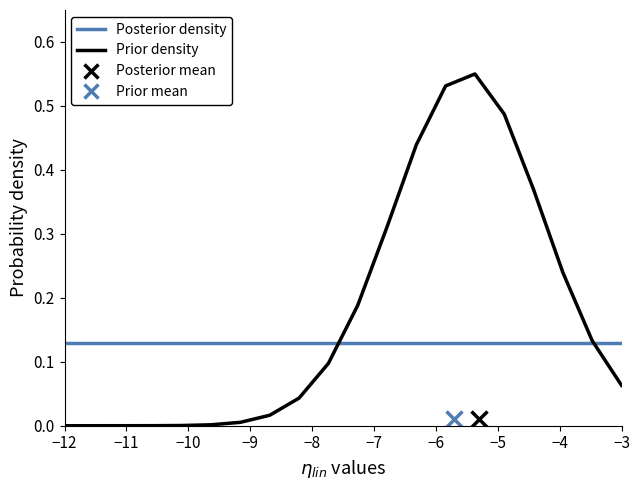

How many lines are shown in the chart?

2